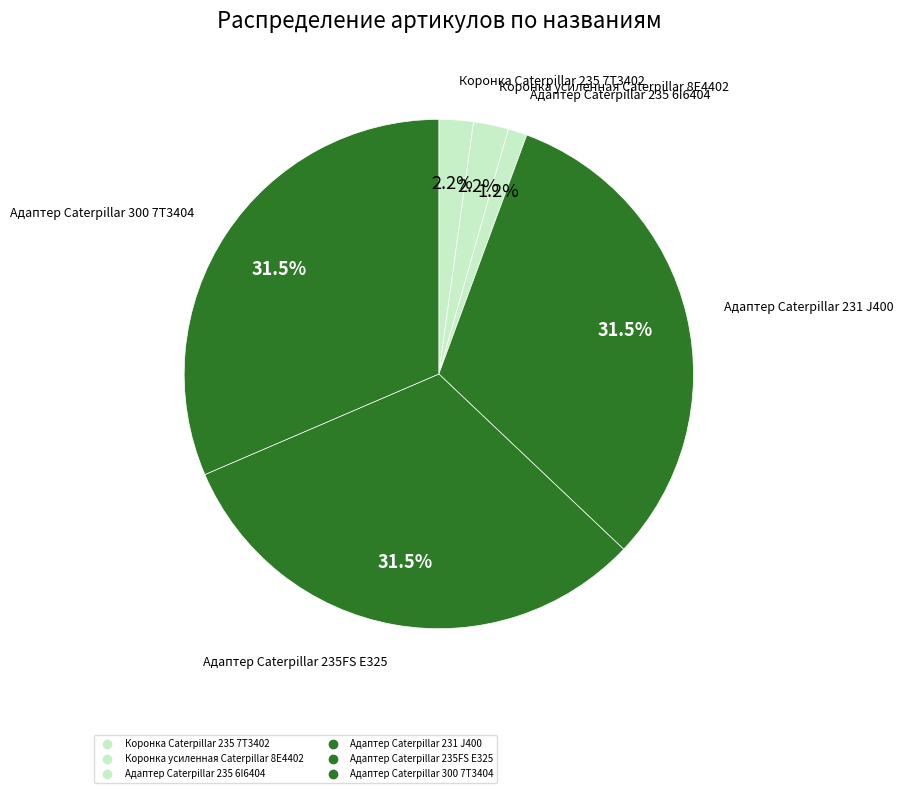

Is there a majority slice in this chart?

No